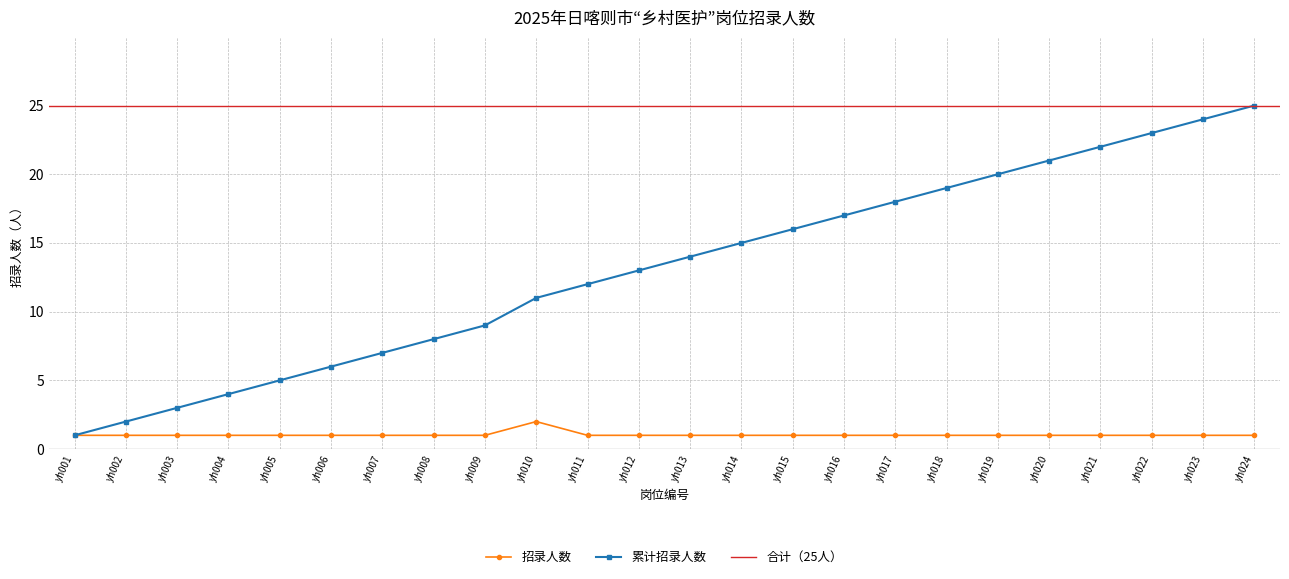

Is this an area chart (filled region under the line)?

No